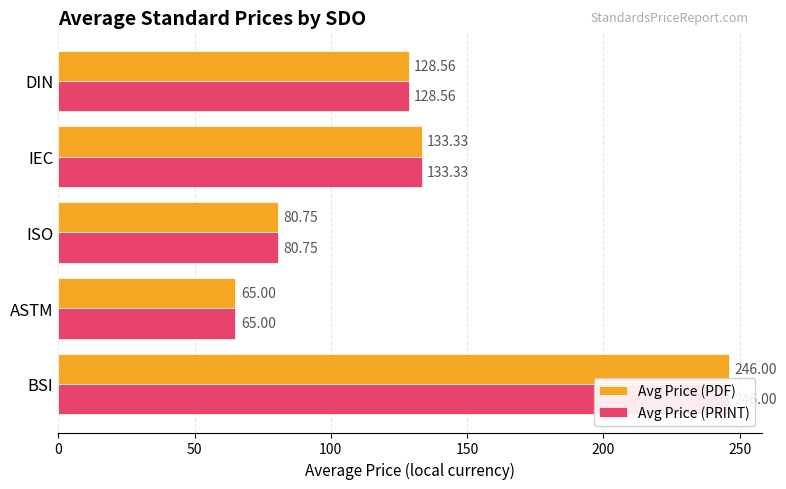

What is the value of the Avg Price (PRINT) bar at the 2nd from the left?

65.0